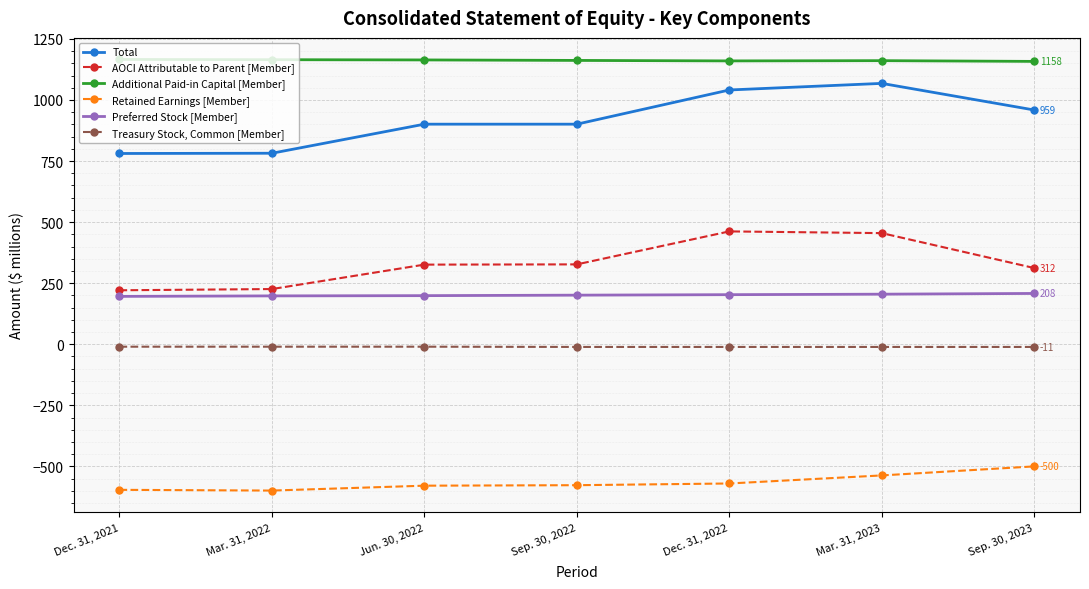

What is the label of the 4th point from the left?

Sep. 30, 2022